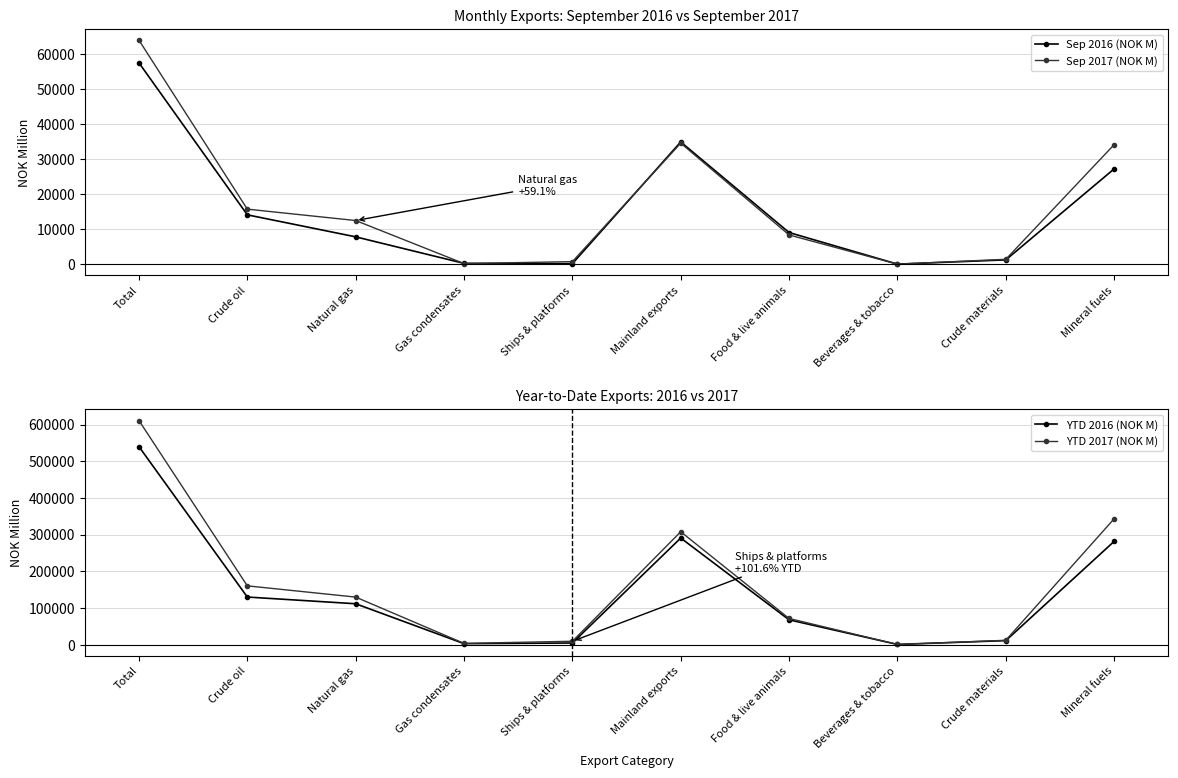

At which category does Sep 2016 (NOK M) reach its first local peak?

Mainland exports